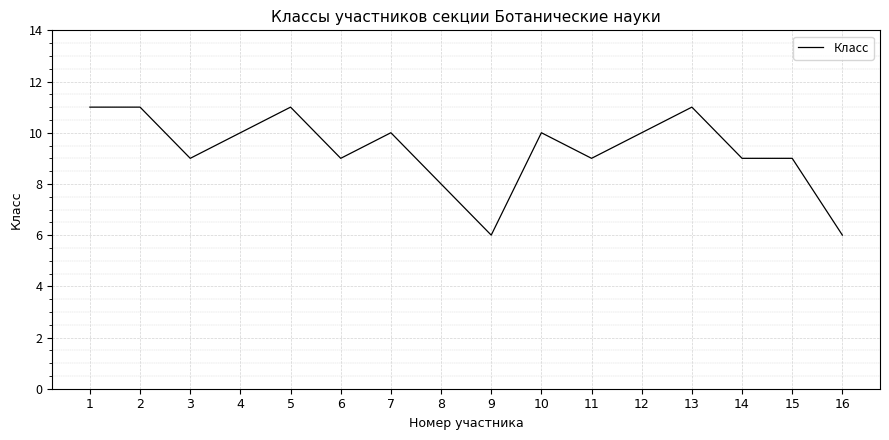

Is it true that the value at 7 is 10?

True